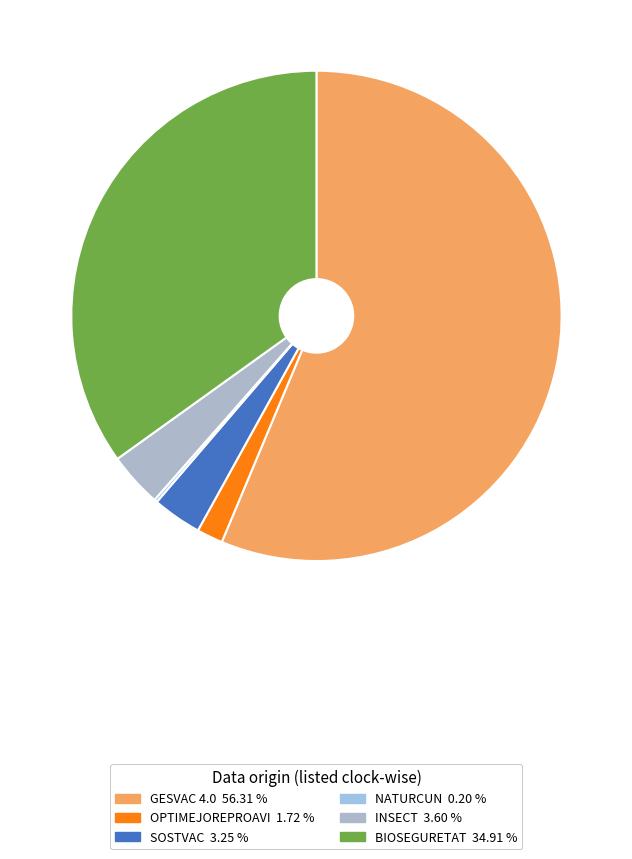

True or false: SOSTVAC accounts for 3% of the total.

True